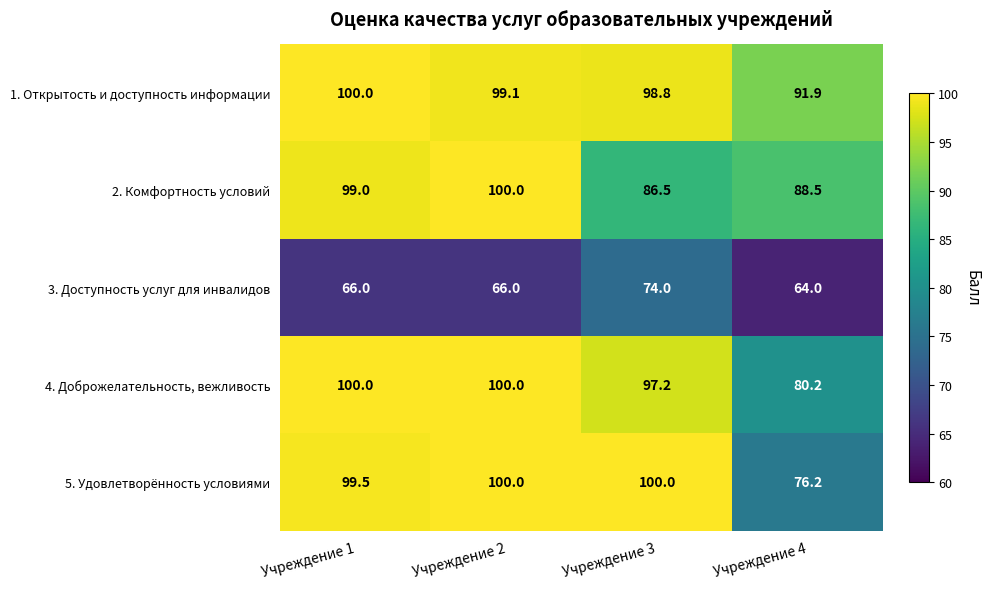

Reading left to right, transcribe all the data shown in this chart.

1. Открытость и доступность информации: 100.0	99.1	98.8	91.9
2. Комфортность условий: 99.0	100.0	86.5	88.5
3. Доступность услуг для инвалидов: 66.0	66.0	74.0	64.0
4. Доброжелательность, вежливость: 100.0	100.0	97.2	80.2
5. Удовлетворённость условиями: 99.5	100.0	100.0	76.2